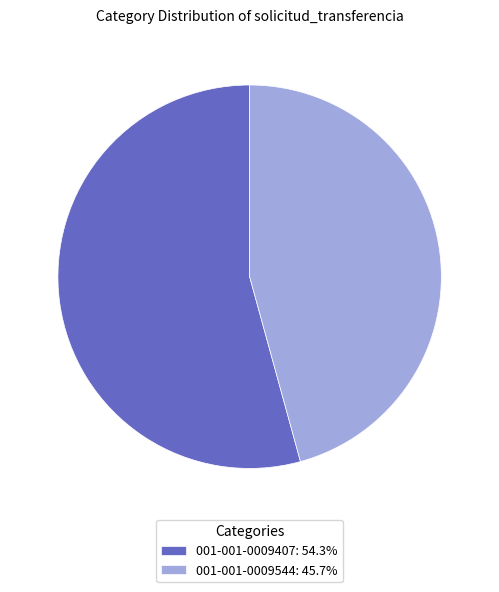

Is 001-001-0009407: 54.3% the majority of the pie?

Yes